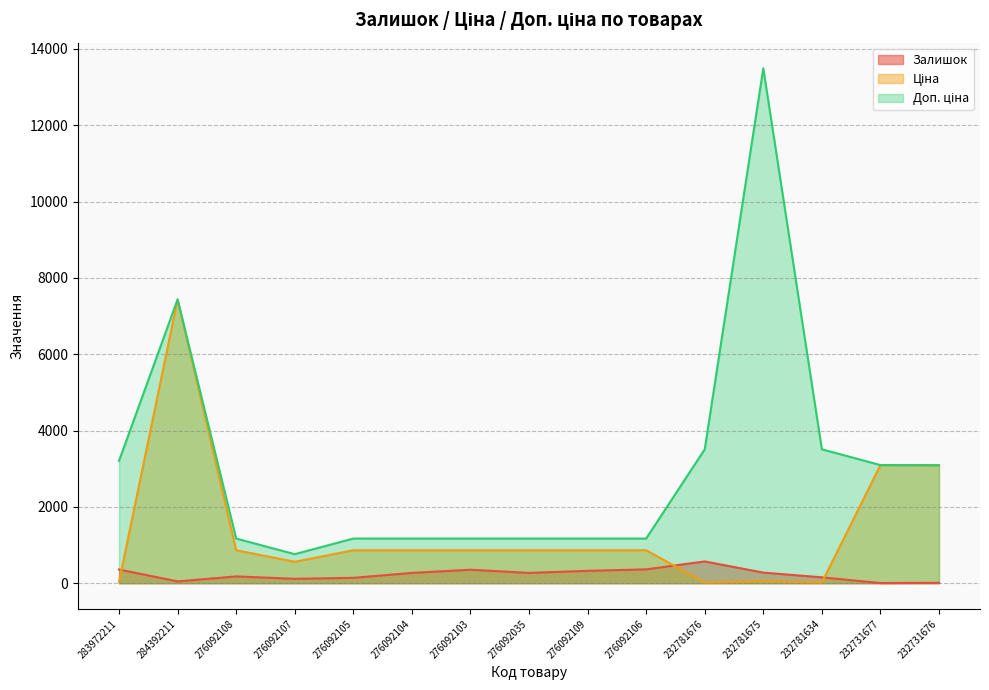

How many data points in Ціна are above 862?

10